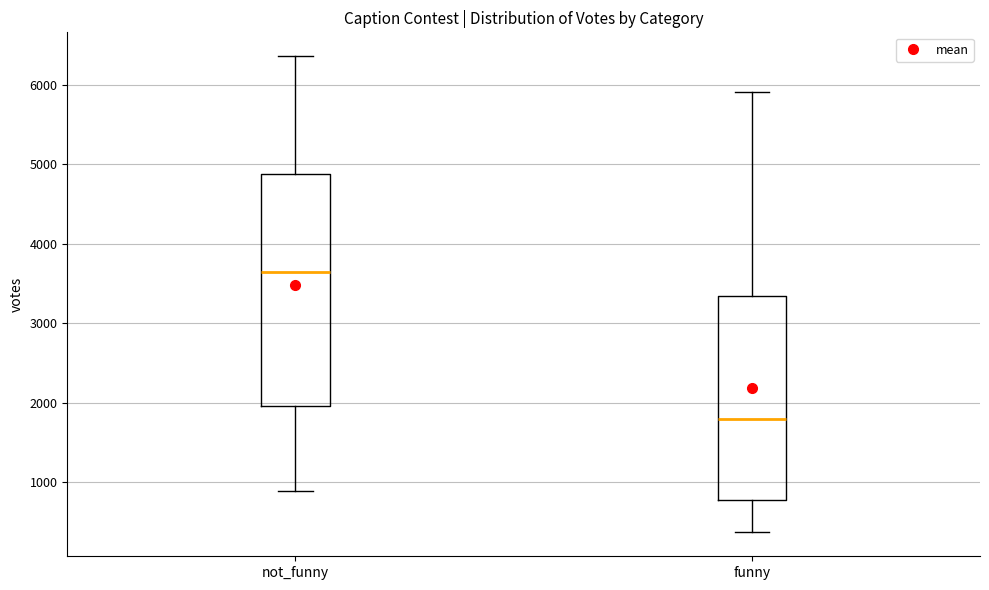

Reading left to right, transcribe this box plot: for each box, give where its median line is, the range the box spans, and where its two whiskers end, as read against the y-axis. The values are not printed on the chart, so give them approximately, as read against the axis.

not_funny: median 3600, box 2000 to 4900, whiskers 900 to 6400
funny: median 1800, box 800 to 3300, whiskers 400 to 5900